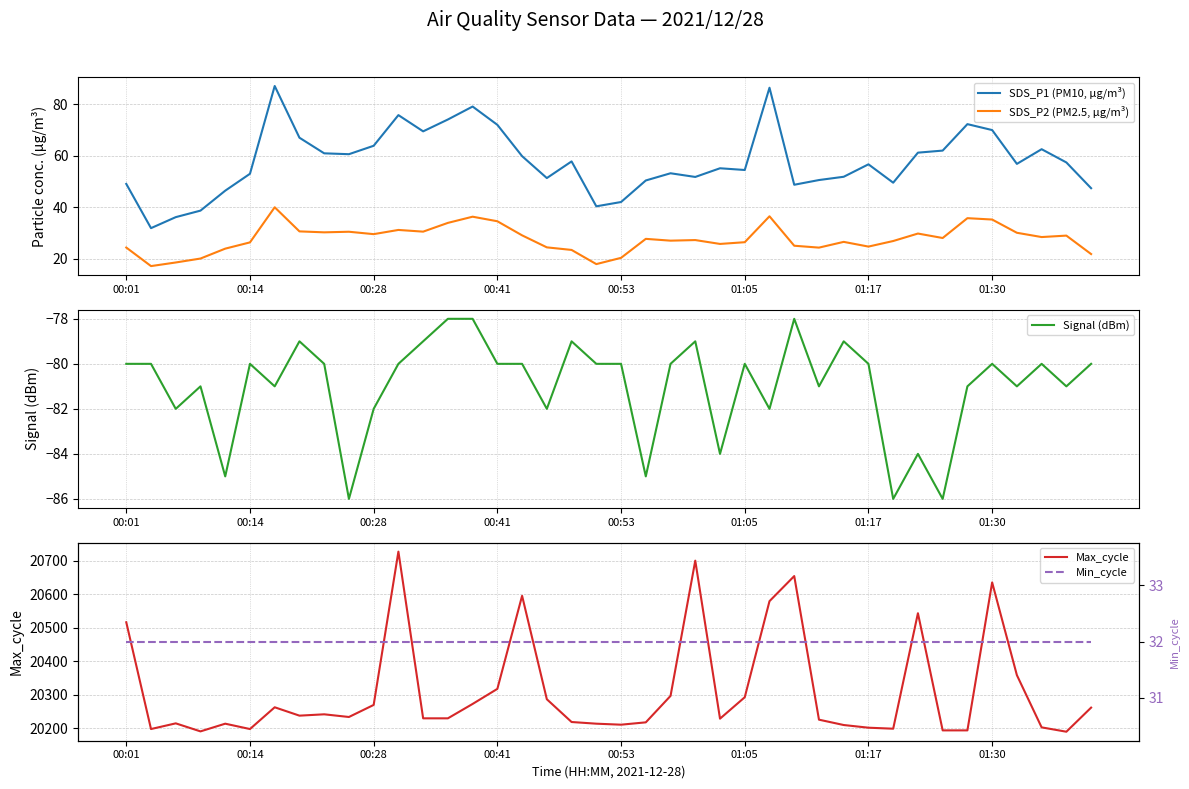

True or false: SDS_P1 (PM10, µg/m³) and SDS_P2 (PM2.5, µg/m³) cross at least once.

False